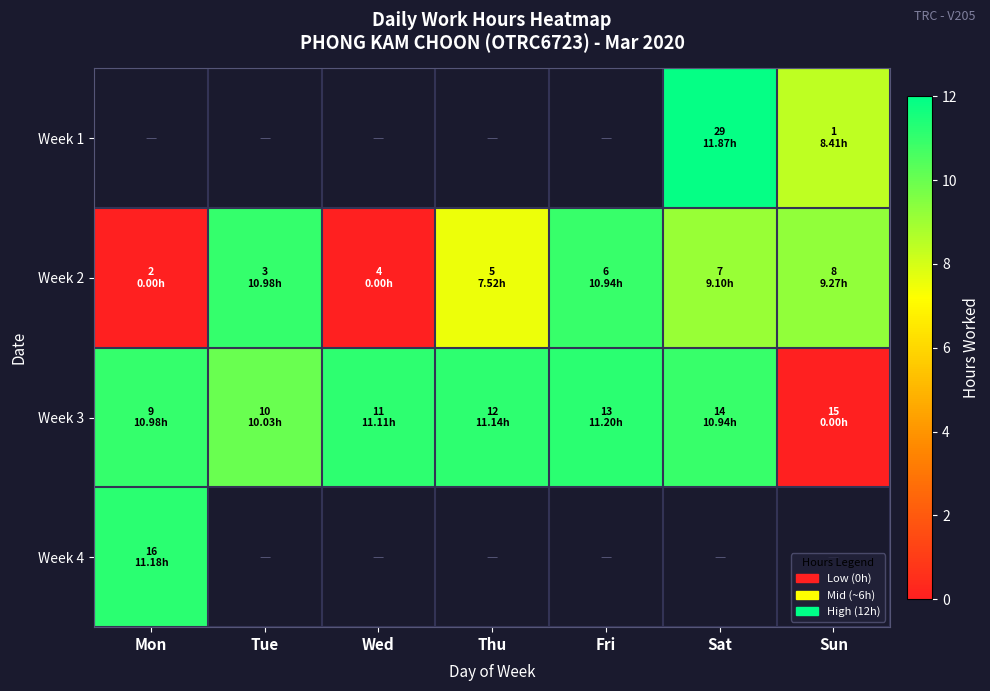

The Week 3 series shows 0.0 at Sun. True or false?

True